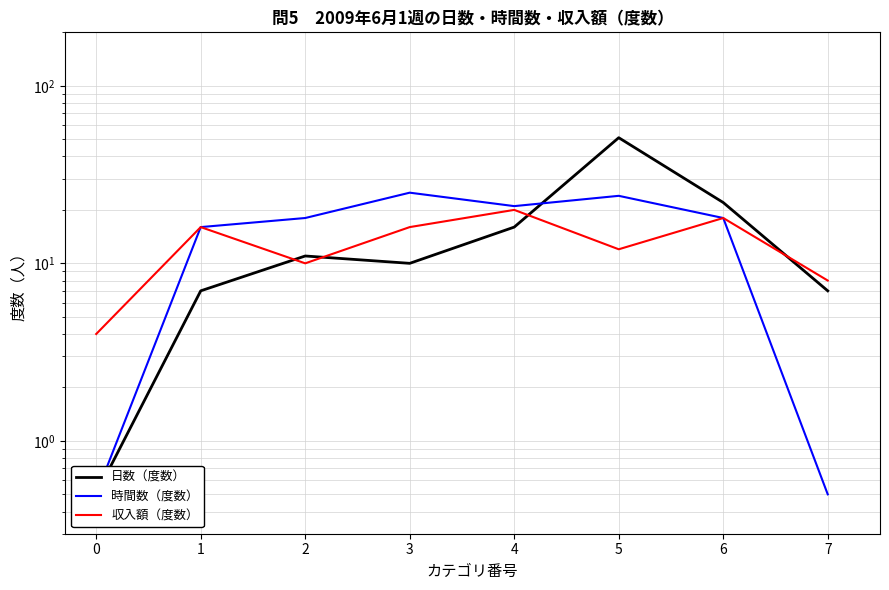

Does the chart display data point markers on the line(s)?

No